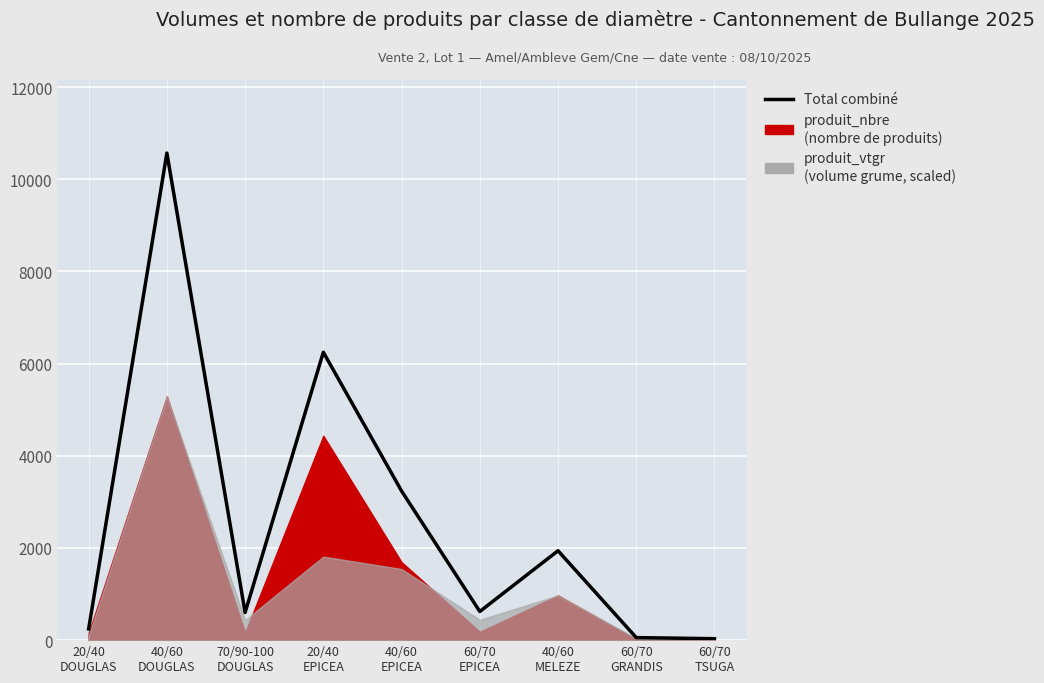

How many data points does each series have?

9